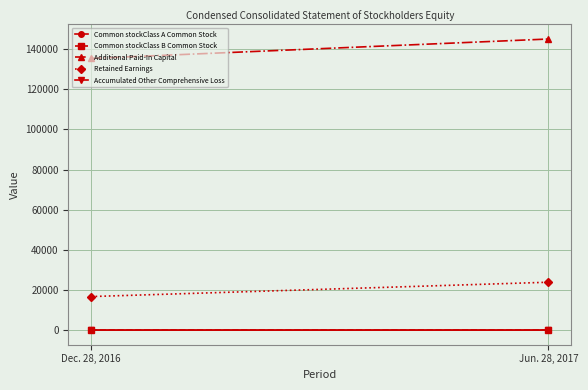

Which series has the widest spread of values?

Additional Paid-In Capital